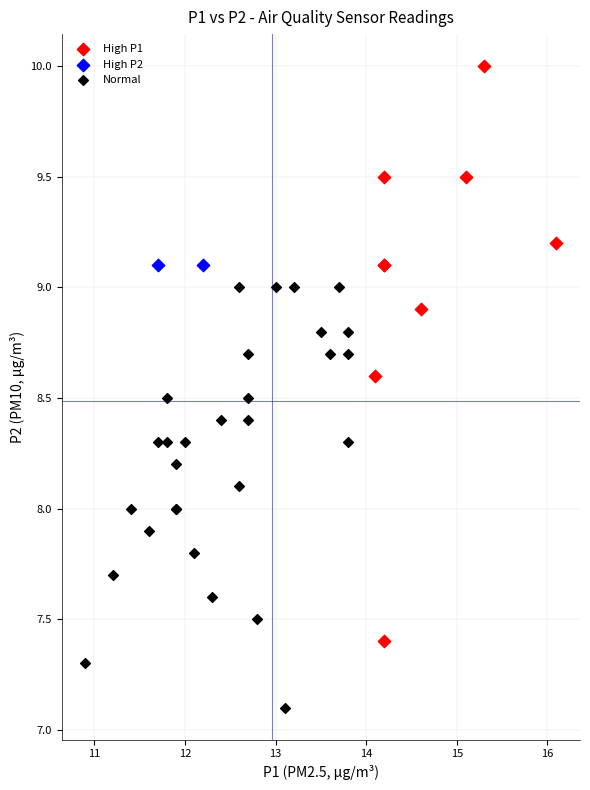

Which series contains the highest Y value?

High P1